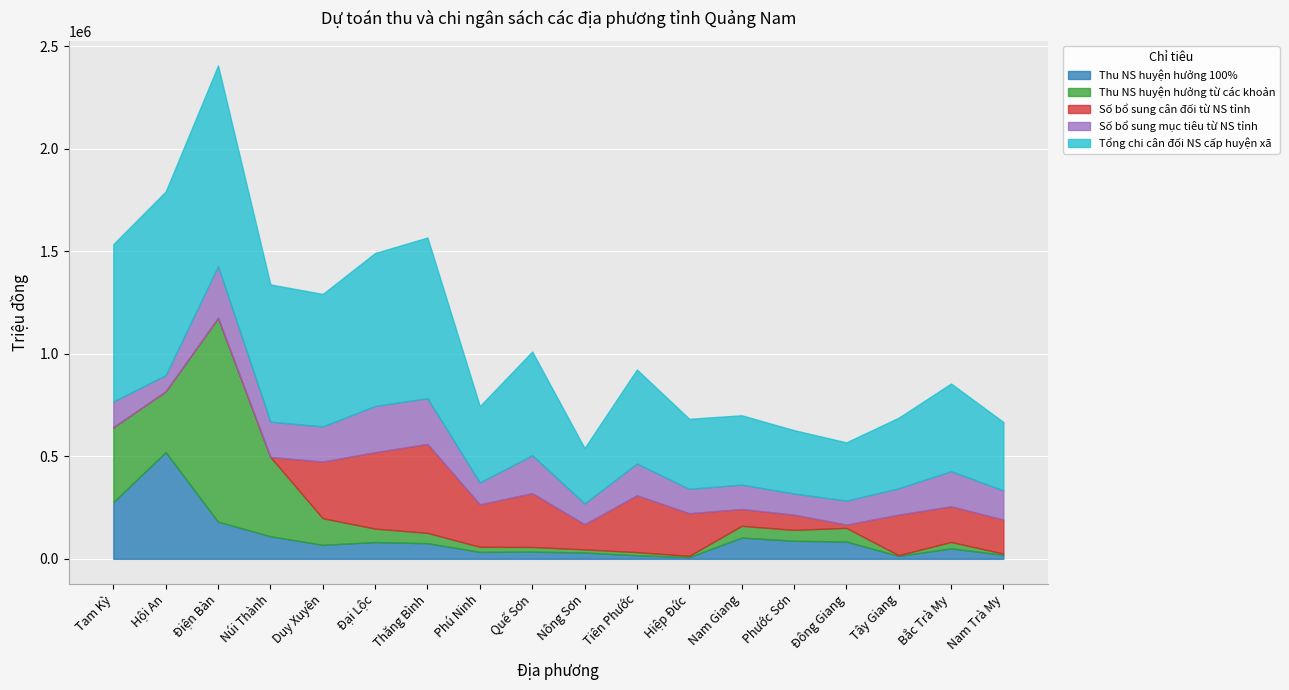

At which category does Tổng chi cân đối NS cấp huyện xã reach its first local valley?

Duy Xuyên